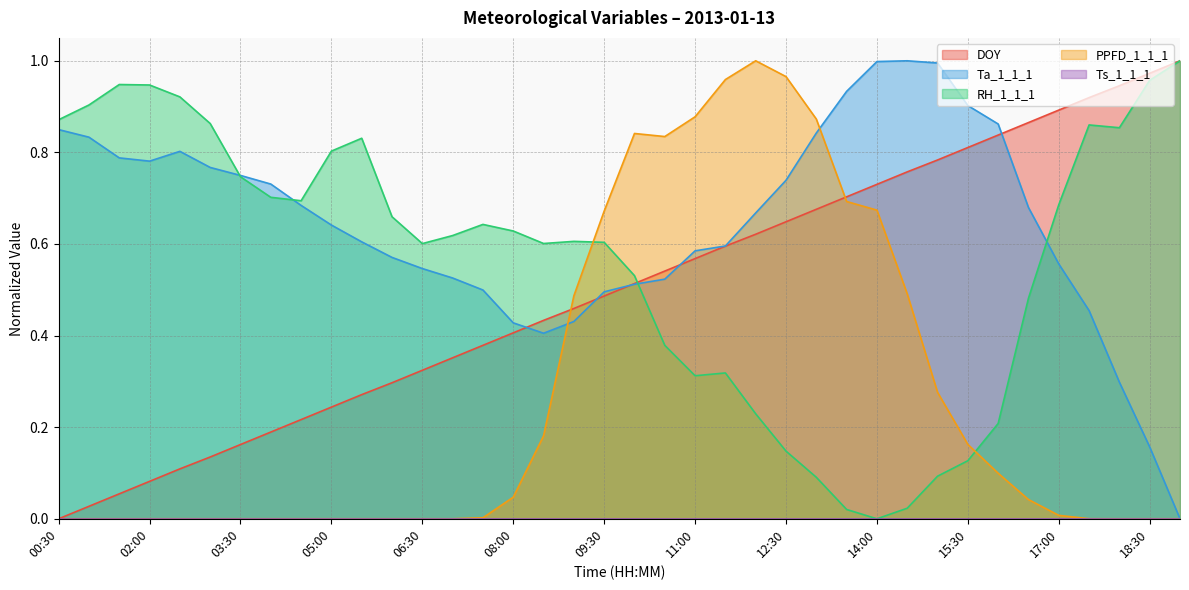

In PPFD_1_1_1, how many points are lower than both neighbors (excluding endpoints)?

5